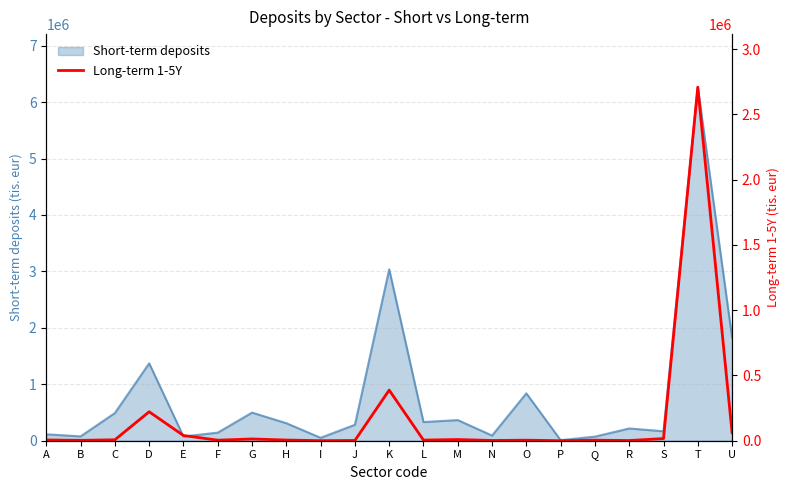

Is it true that Short-term deposits equals 282571 at J?

True